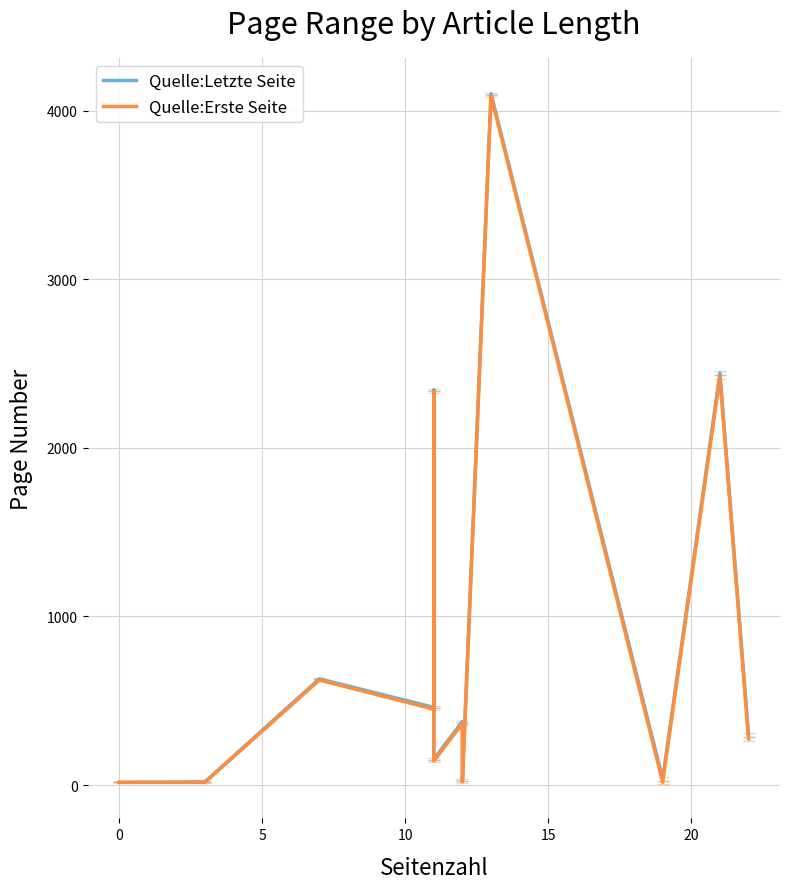

Reading right to left, list all the values displayed in this chart.

Quelle:Letzte Seite: 297	2442	36	4100	32	377	154	2343	461	630	19	16
Quelle:Erste Seite: 275	2421	17	4087	20	365	143	2332	450	623	16	16